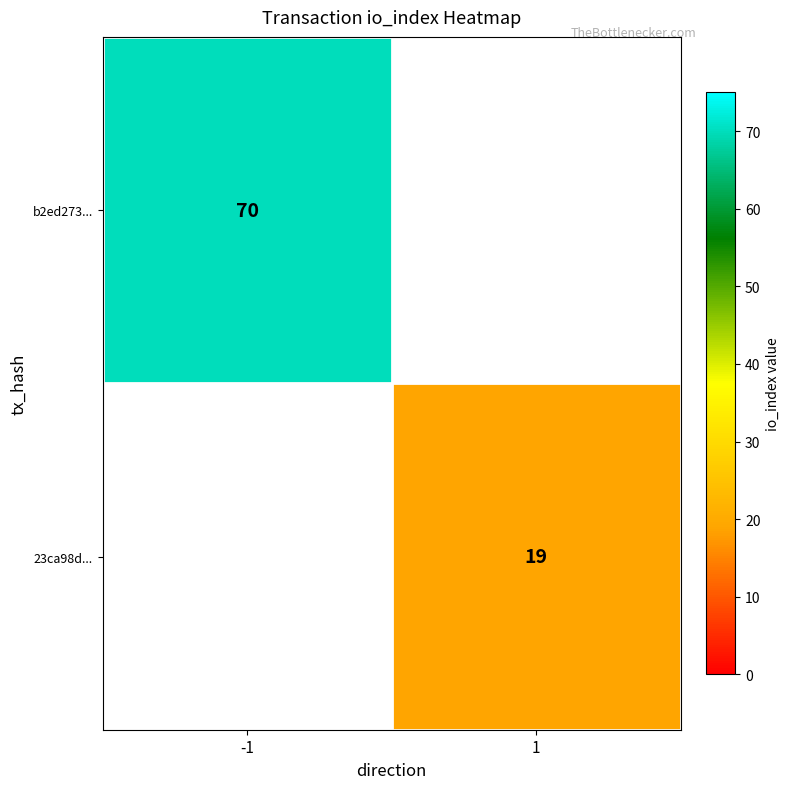

The value of b2ed273... at -1 is 17. True or false?

False